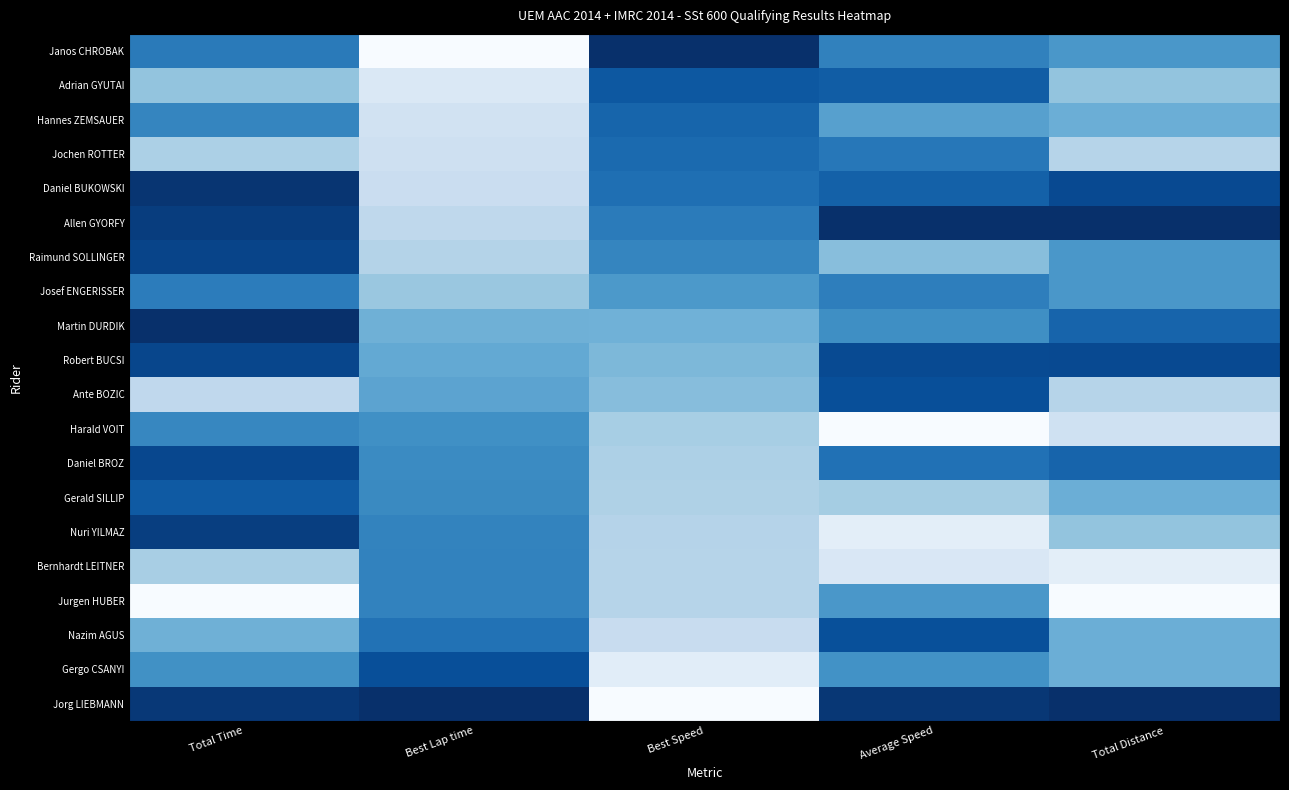

What is the total value across all series at Best Lap time?

9.9